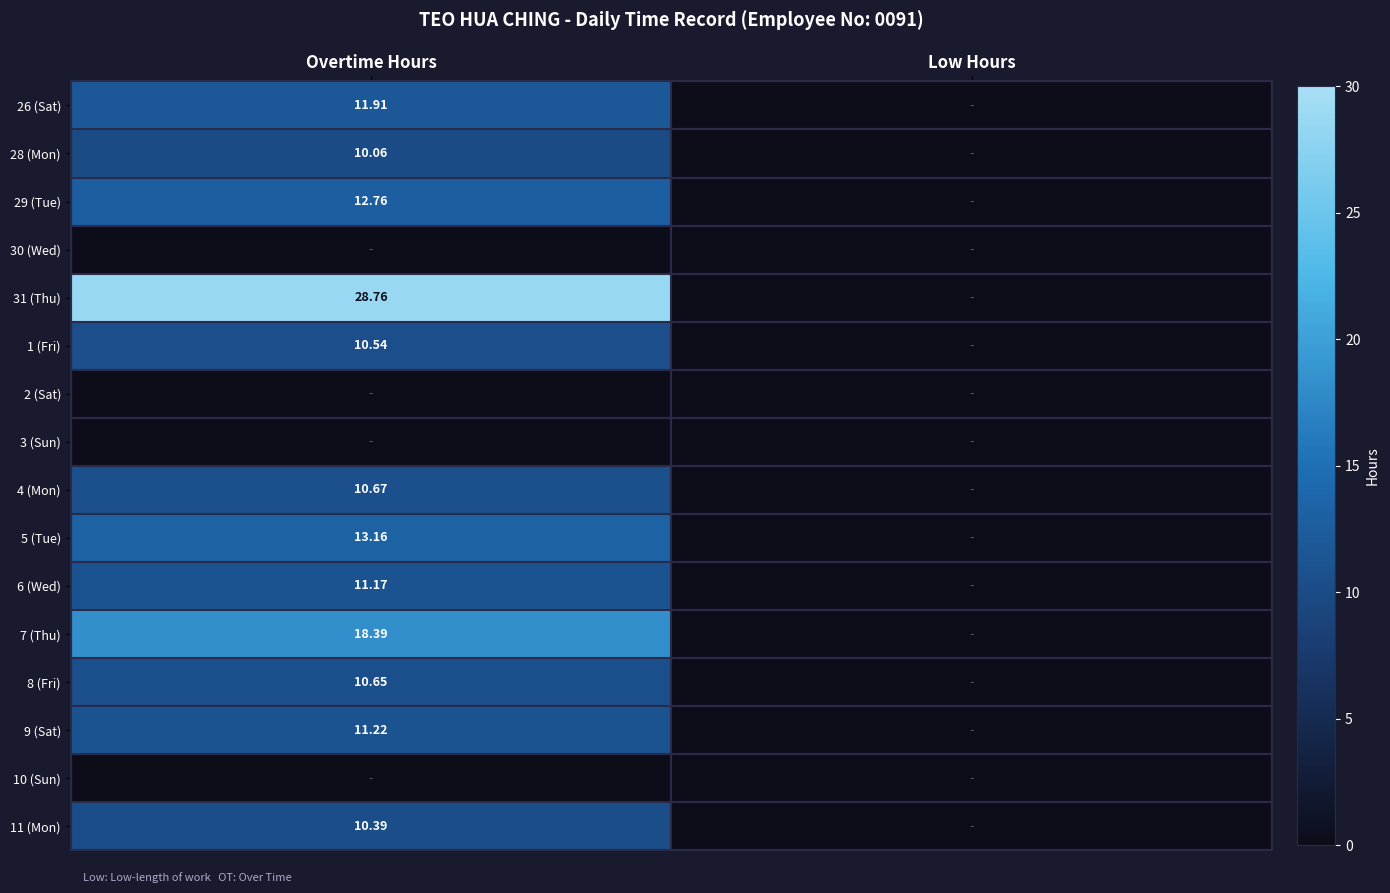

Is it true that 31 (Thu) equals 28.8 at Overtime Hours?

True